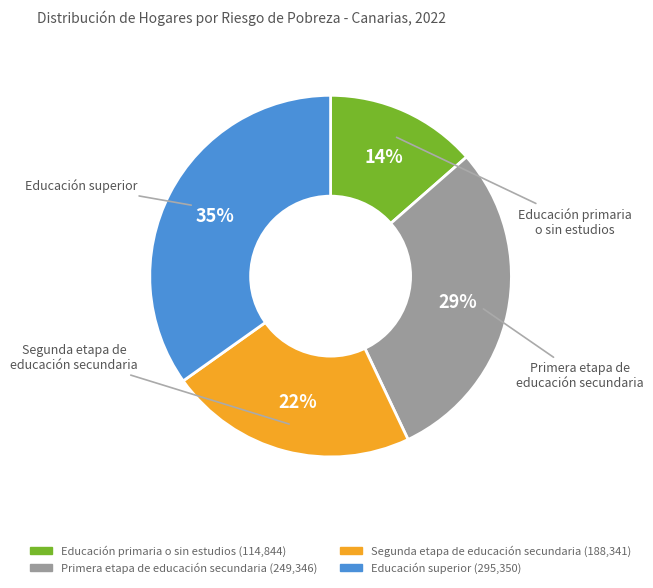

To the nearest percent, what is the average slice percentage?

25%